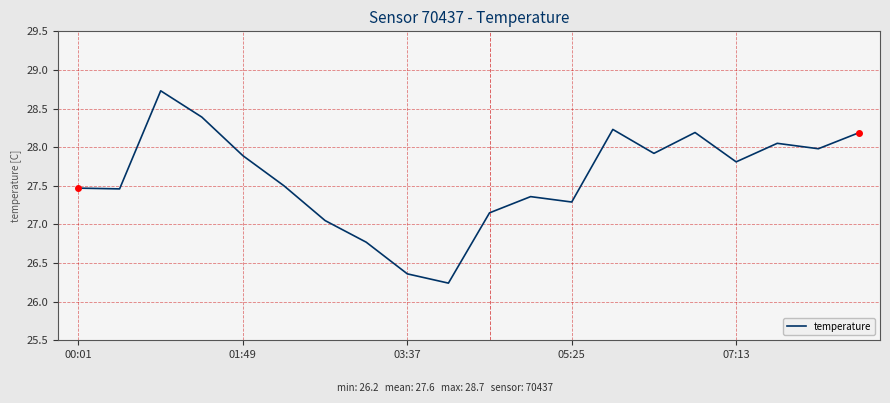

What is the difference between the maximum and minimum values?

2.5